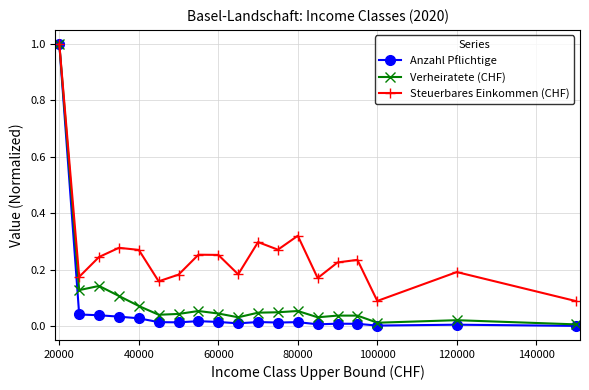

In Steuerbares Einkommen (CHF), how many points are higher than both neighbors (excluding endpoints)?

6